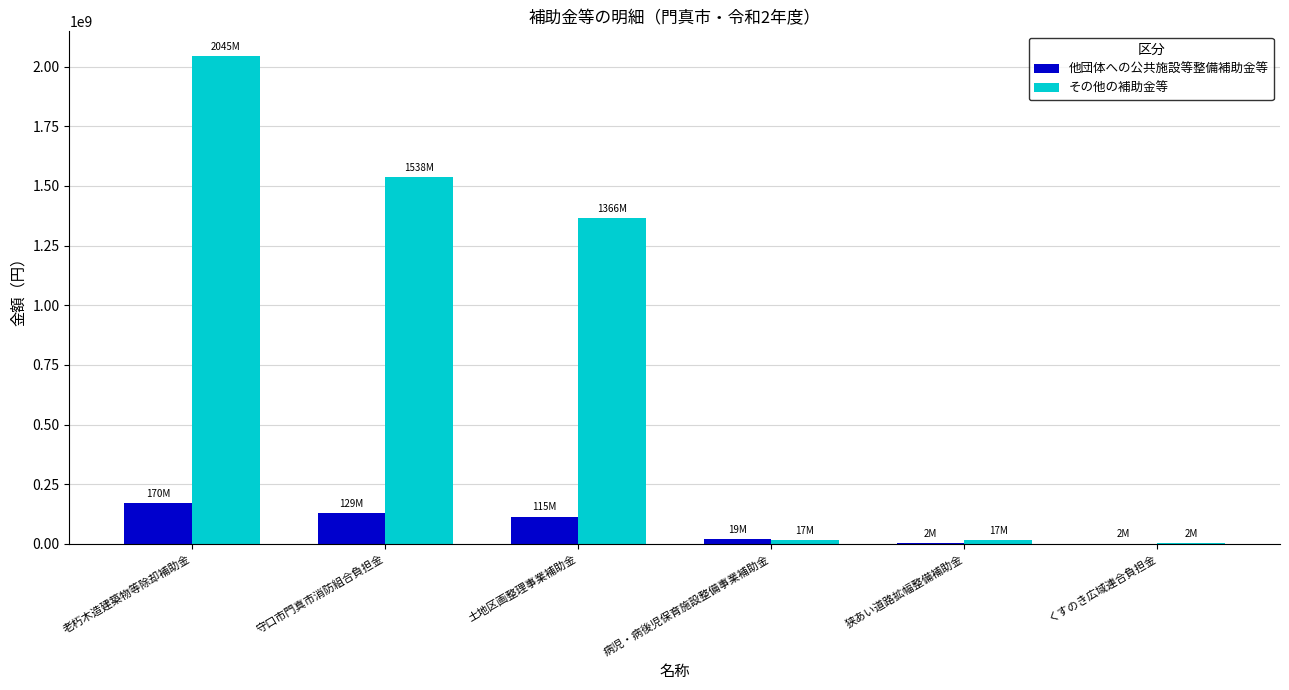

How many data points does each series have?

6